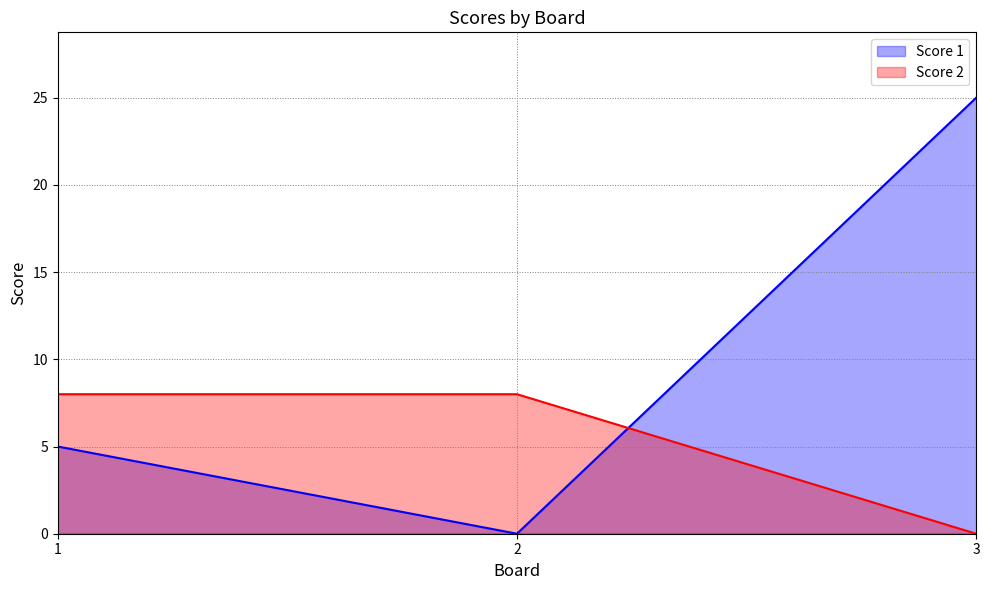

What are all the series names shown in the legend?

Score 1, Score 2